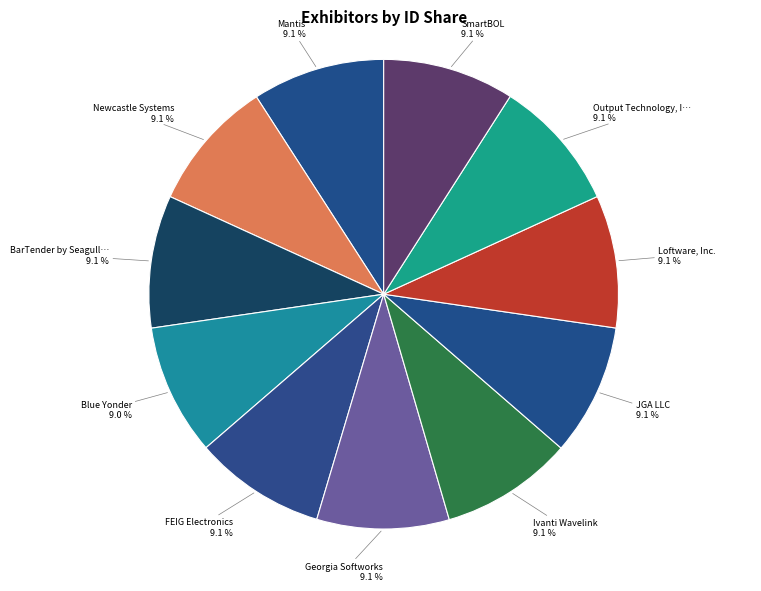

What is the largest slice in the pie chart?

BarTender by Seagull Scientific, Inc.